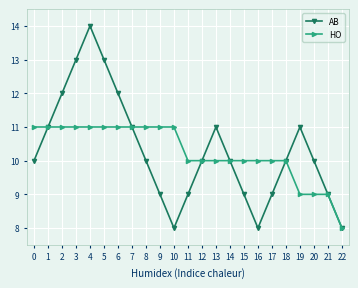

The value of HO at 7 is 11. True or false?

True